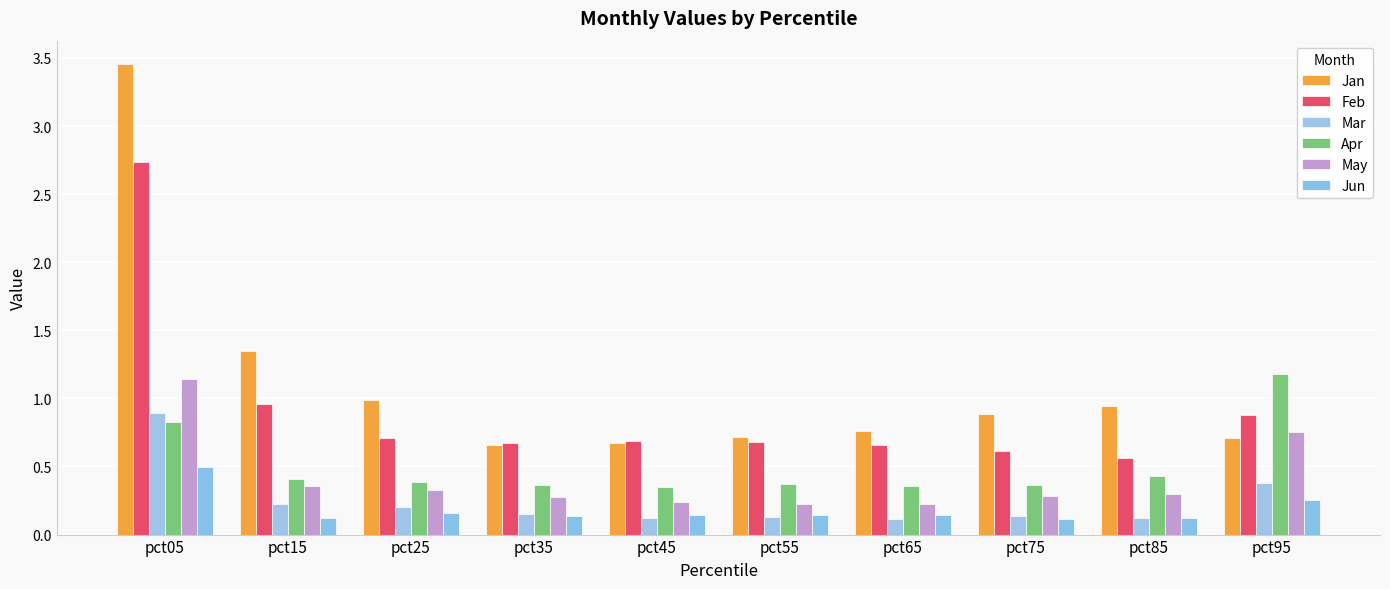

How many categories are shown in the chart?

10